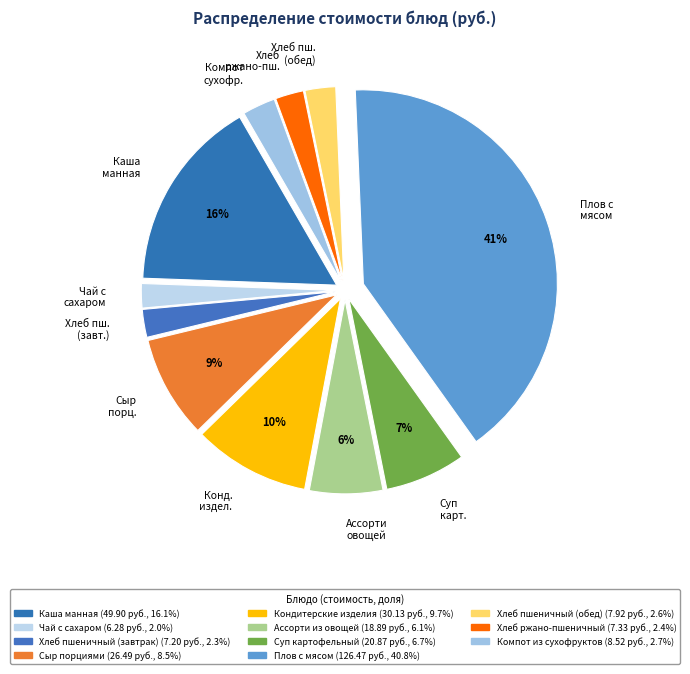

Combined, do Компот сухофр. and Хлеб пш. (обед) account for over 50%?

No